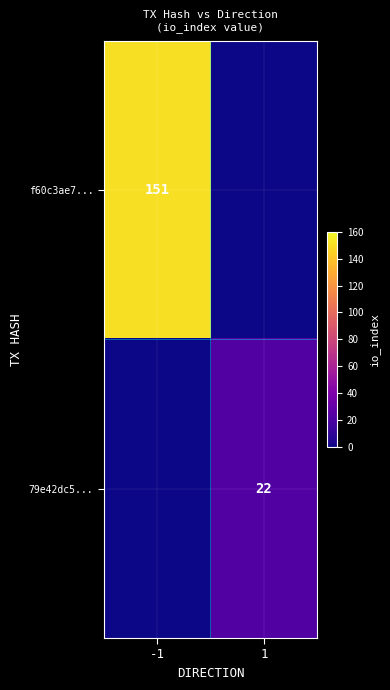

Which label corresponds to the smallest value in the chart?

1